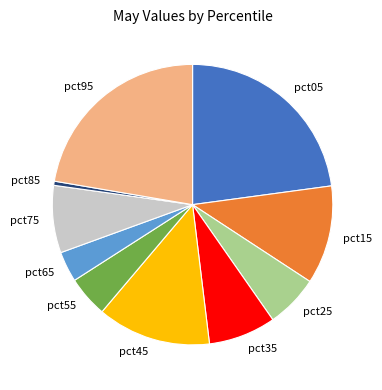

Does pct15 account for over 50% of the chart?

No